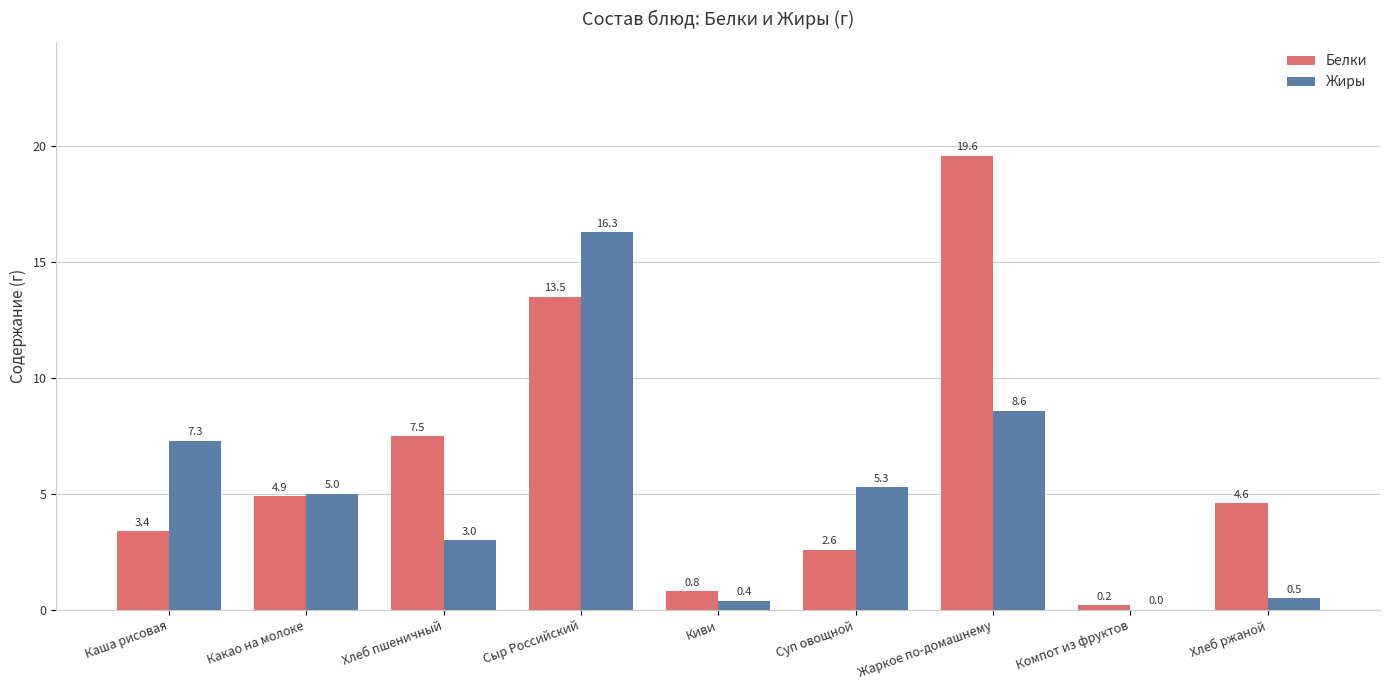

What is the sum of all Жиры values?

46.4